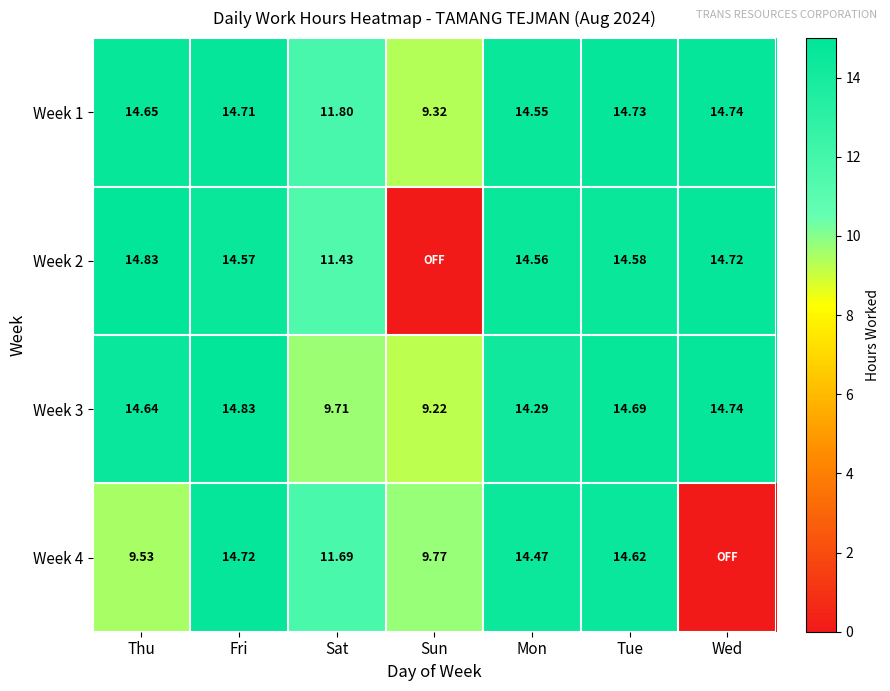

Is it true that Week 2 equals 14.8 at Thu?

True